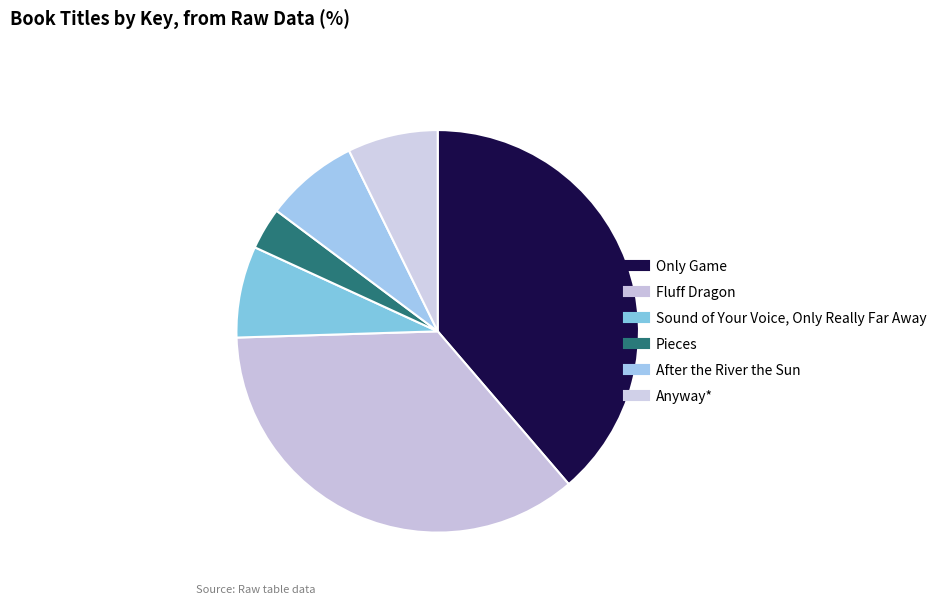

Combined, what portion of the pie is After the River the Sun and Fluff Dragon?

43.3%